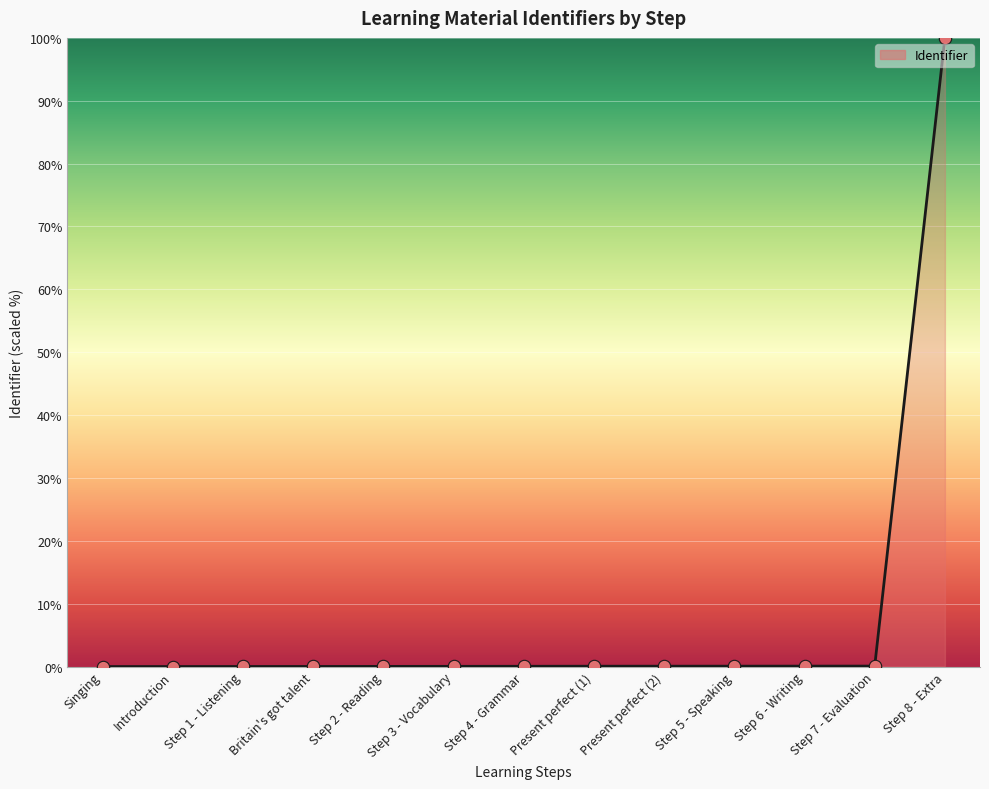

Between Step 3 - Vocabulary and Introduction, which is larger?

Step 3 - Vocabulary